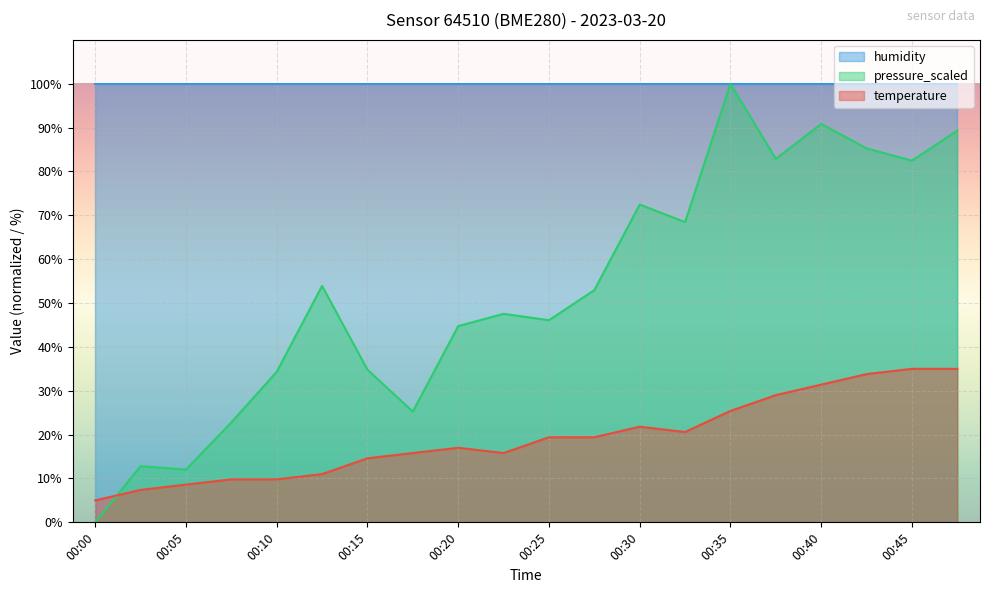

At which label does temperature first exceed 19?

00:25